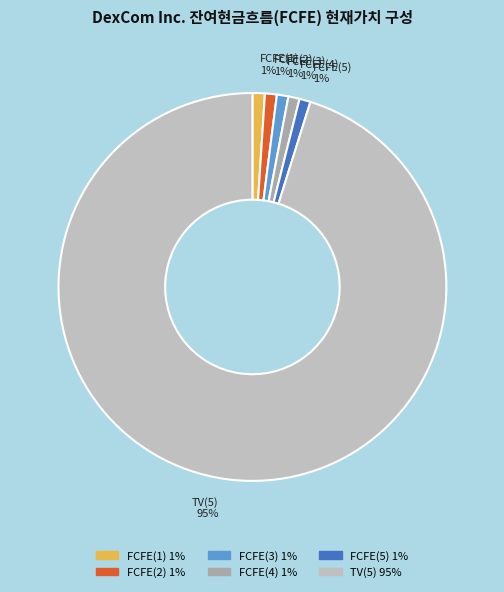

Does FCFE(3) represent more than half of the total?

No